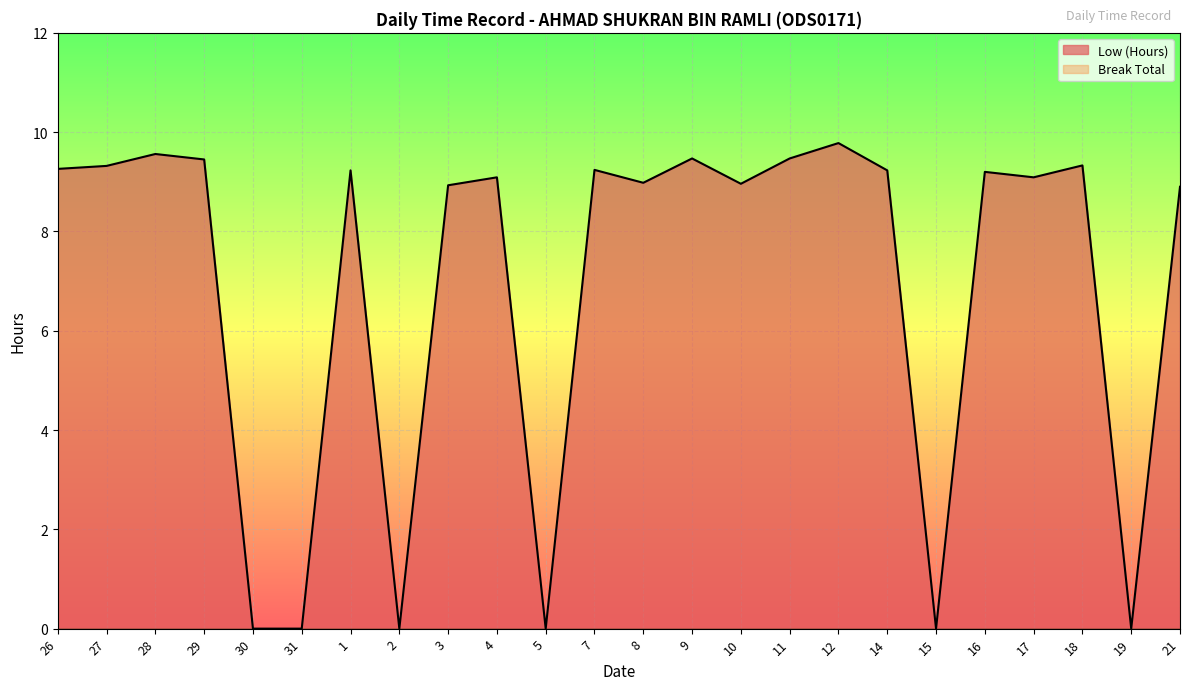

List the labels in order of value, largest first.

12, 28, 9, 11, 29, 18, 27, 26, 7, 1, 14, 16, 4, 17, 8, 10, 3, 21, 30, 31, 2, 5, 15, 19